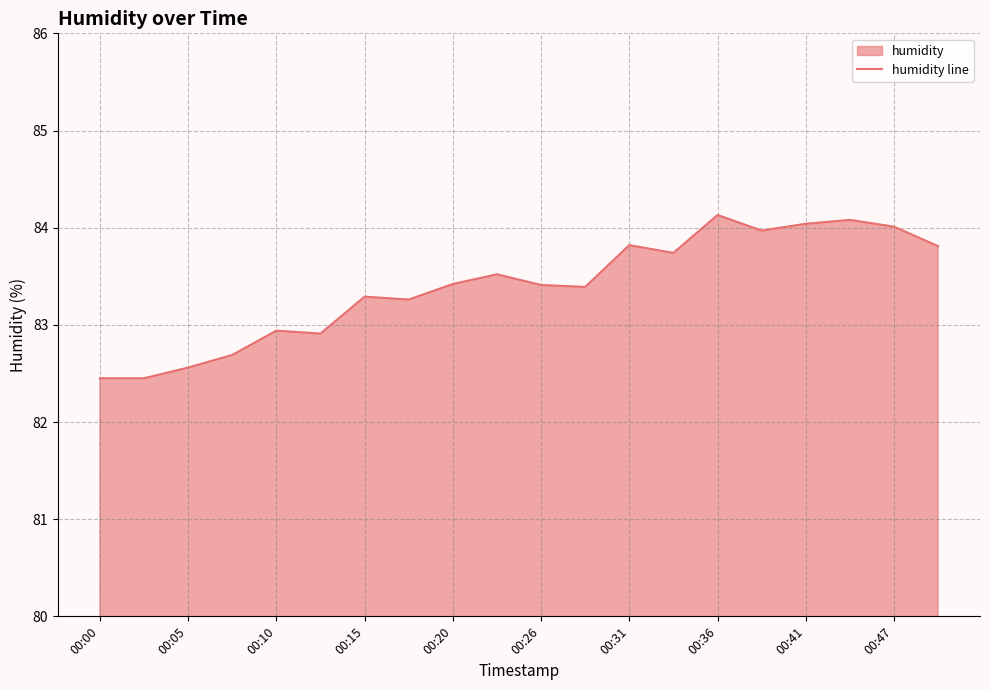

Is it true that the value at 00:00 is 82.5?

True